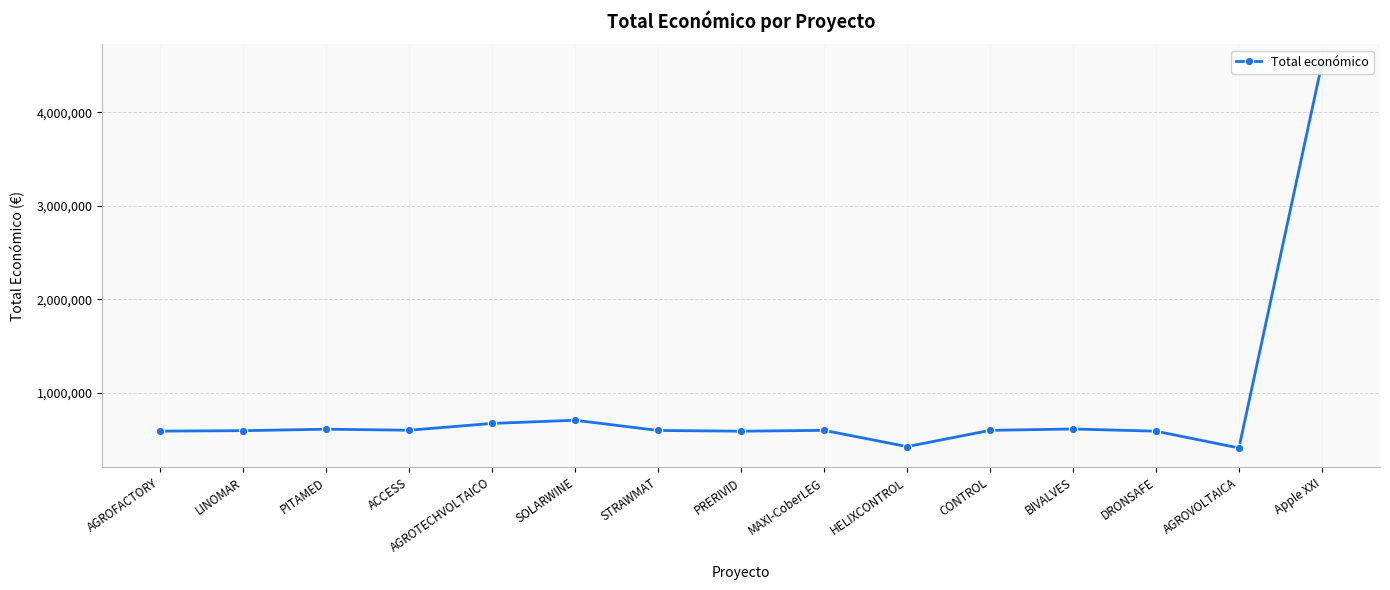

The value at AGROTECHVOLTAICO is 672807. True or false?

True